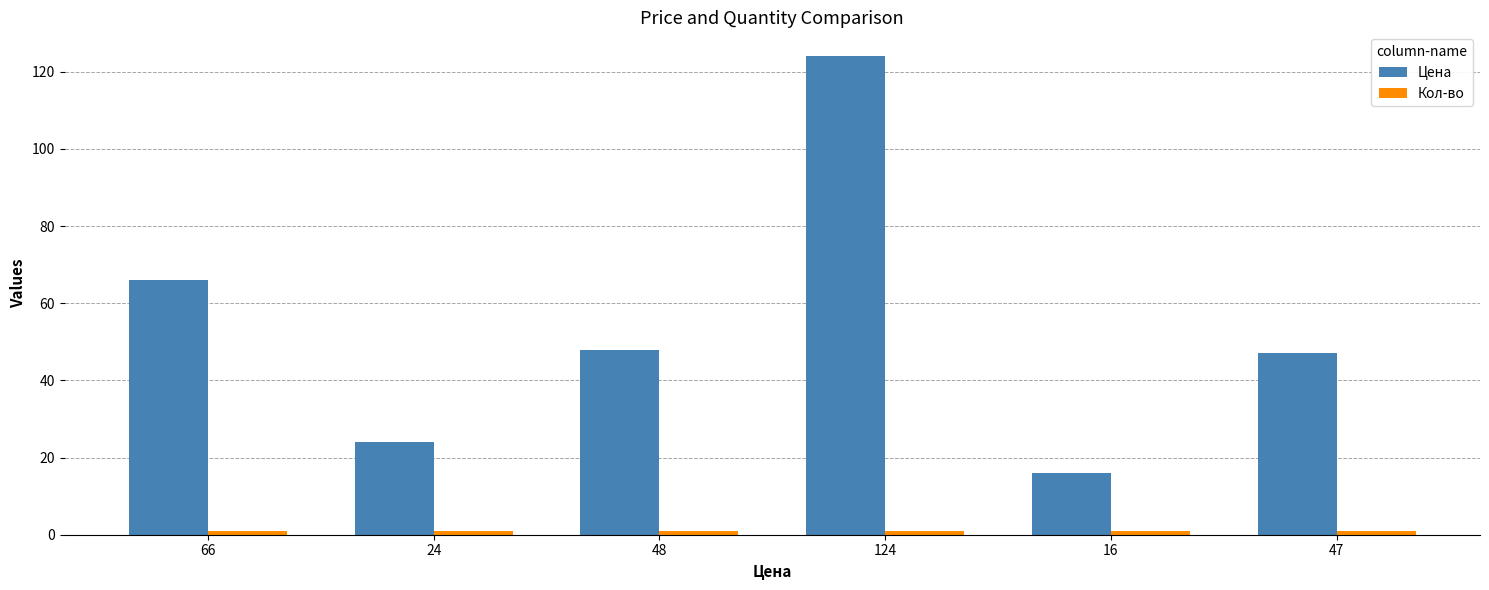

Which category has the lowest value in the Цена series?

16